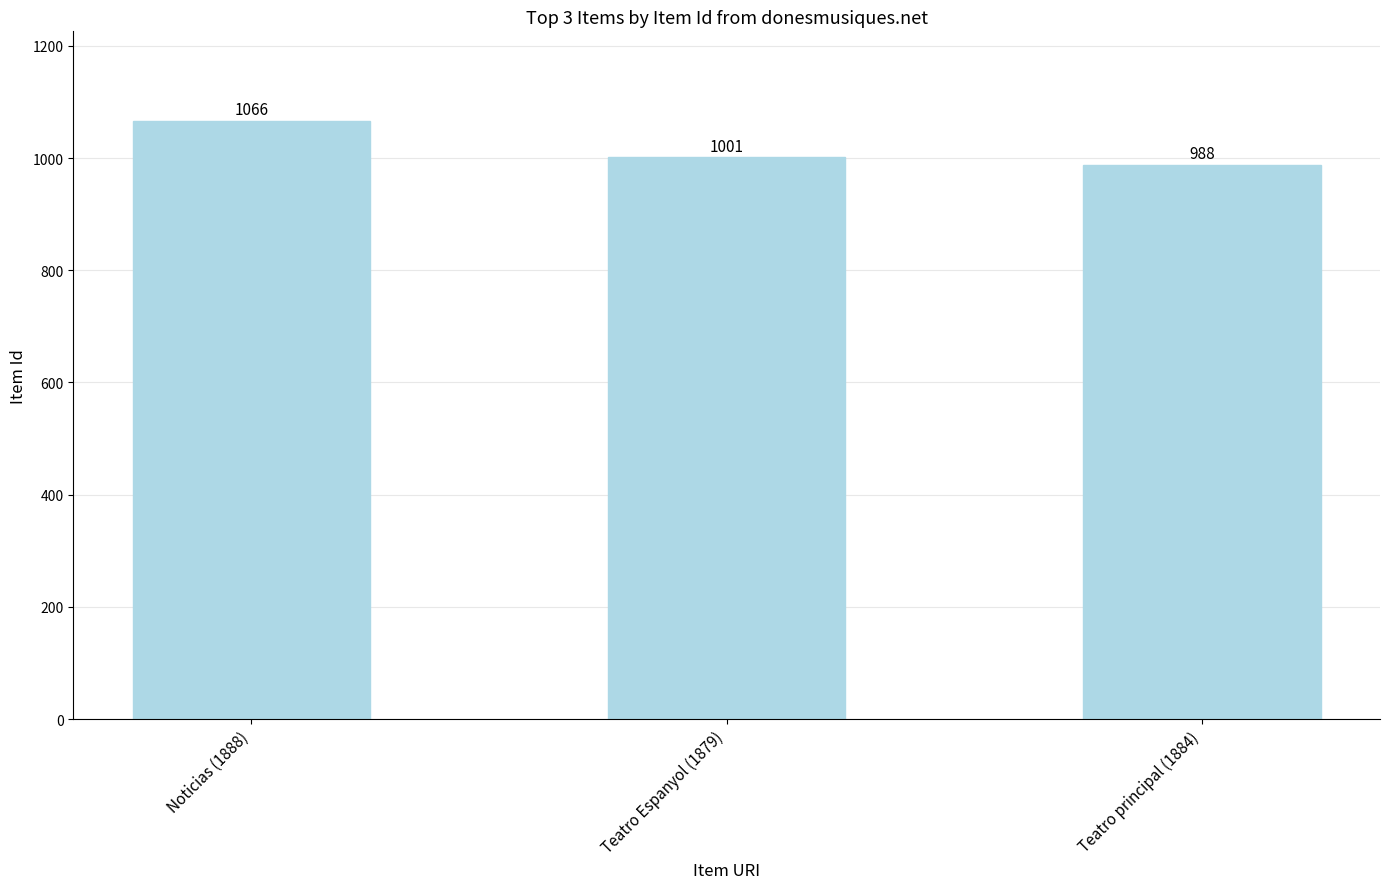

What position from the right is Teatro Espanyol (1879)?

2